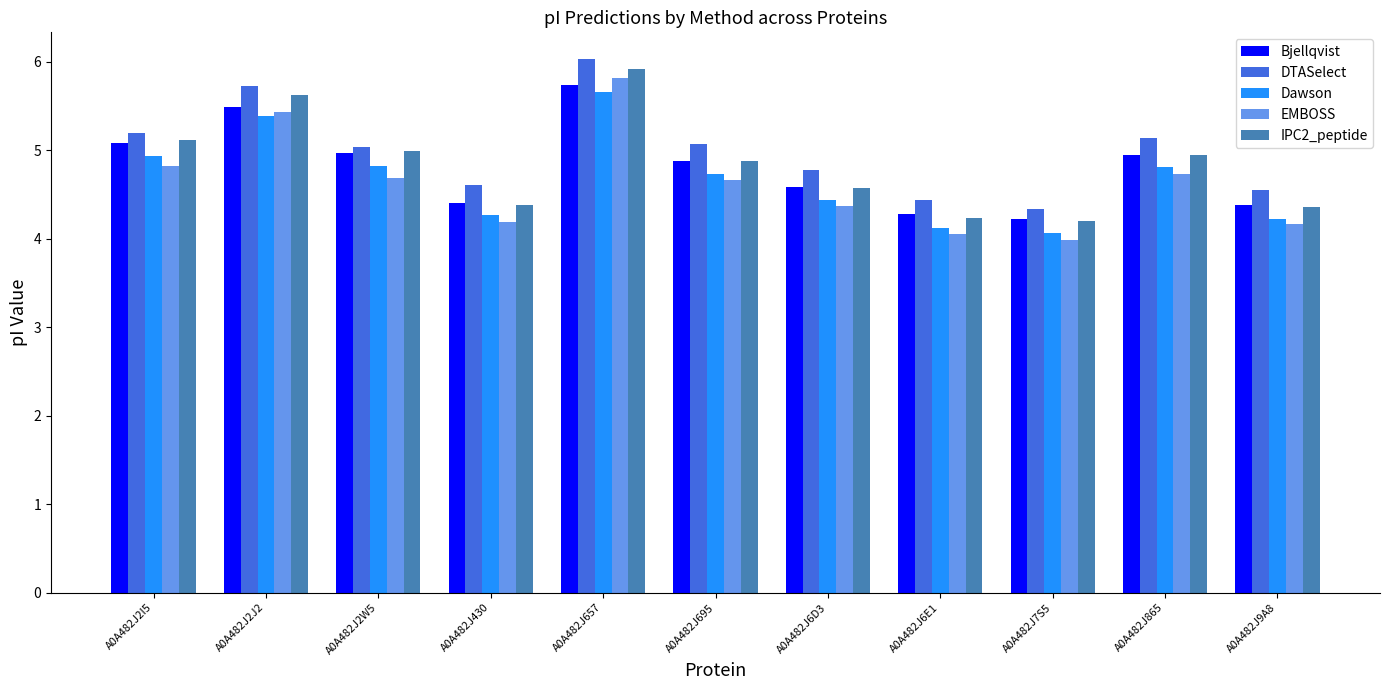

Which series has the widest spread of values?

EMBOSS